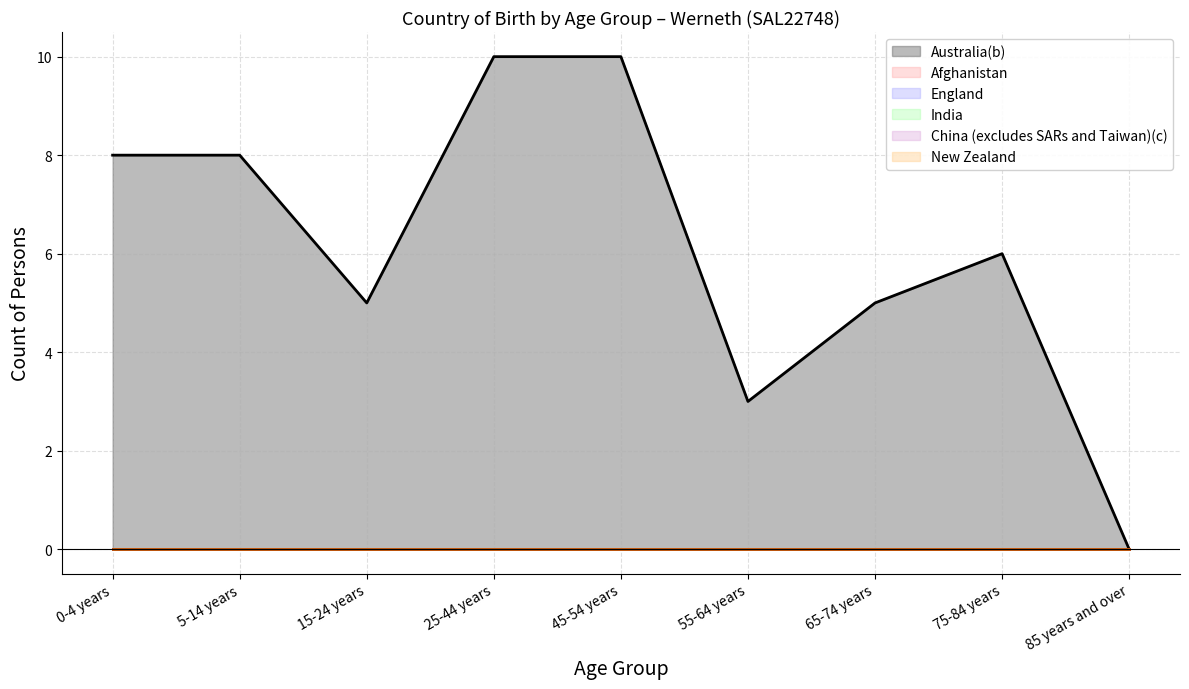

Rank the categories by India (line) value from lowest to highest.

0-4 years, 5-14 years, 15-24 years, 25-44 years, 45-54 years, 55-64 years, 65-74 years, 75-84 years, 85 years and over